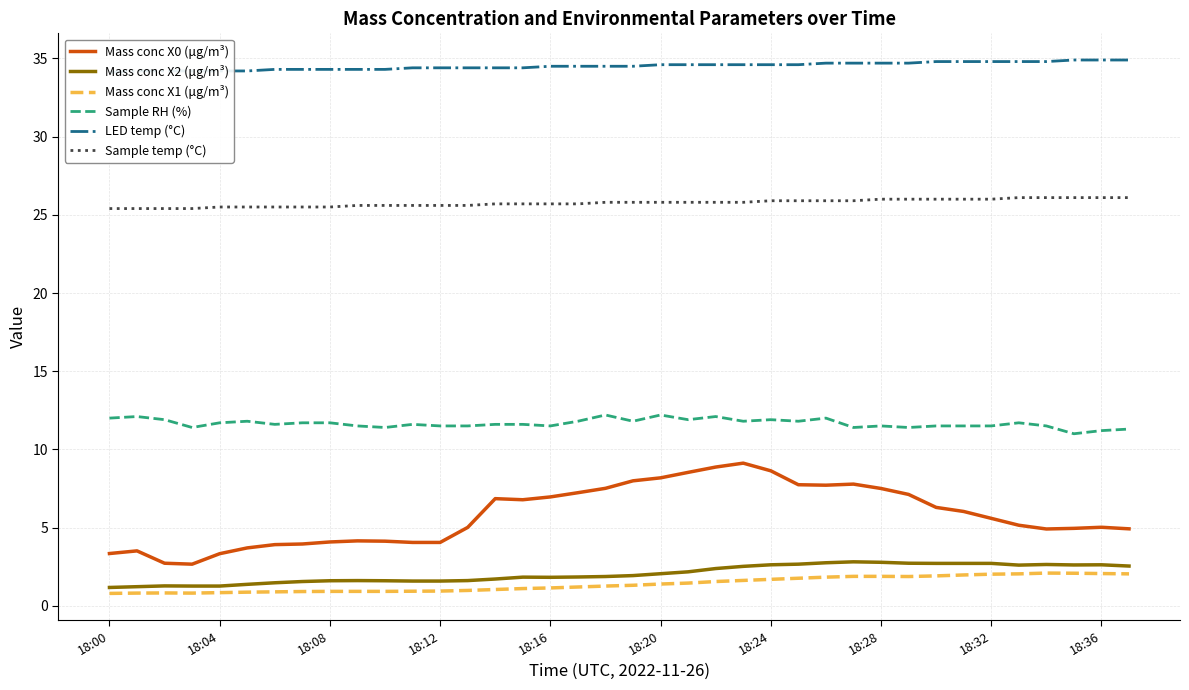

What position from the left is 23?

24